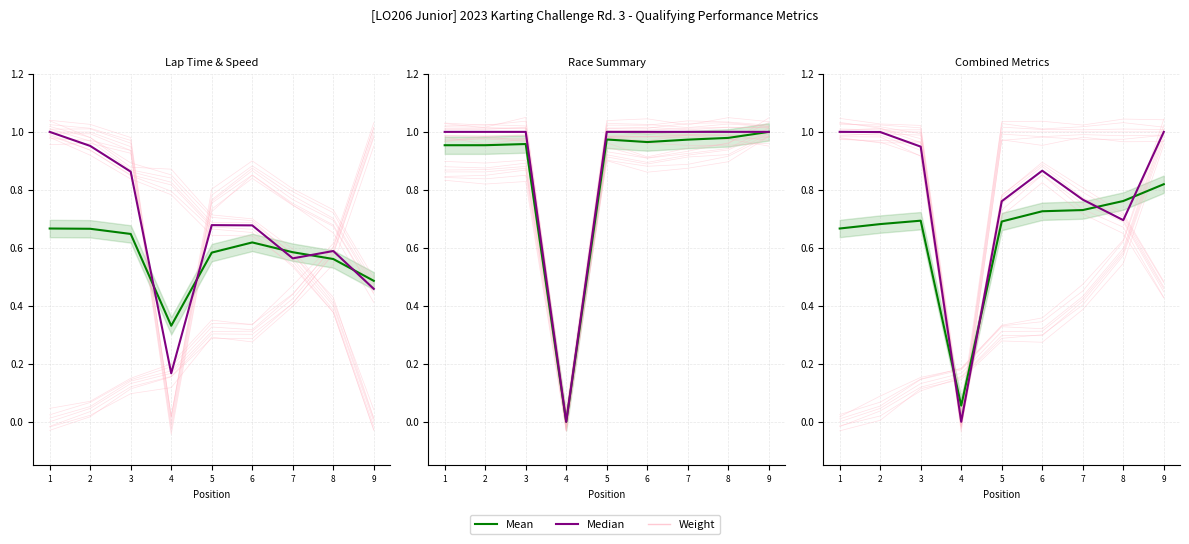

What is the total value across all series at 3?

1.7